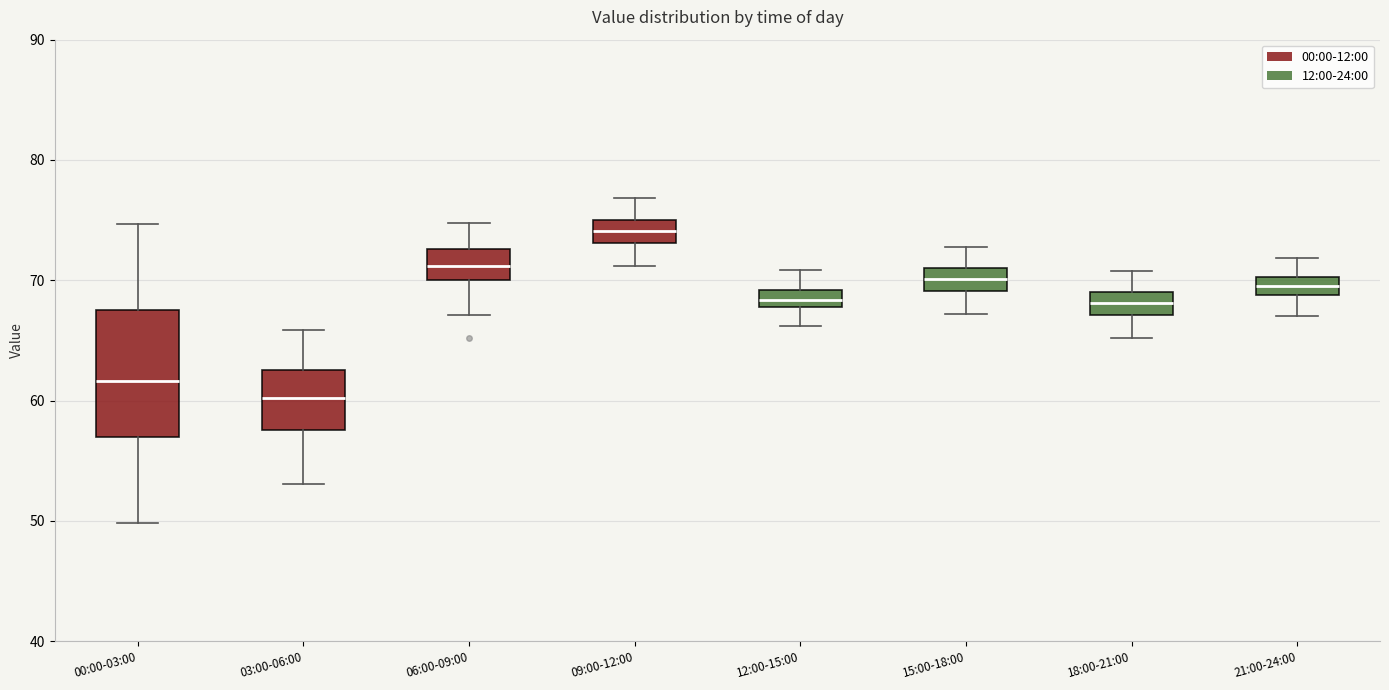

Which box has the highest median line?

09:00-12:00